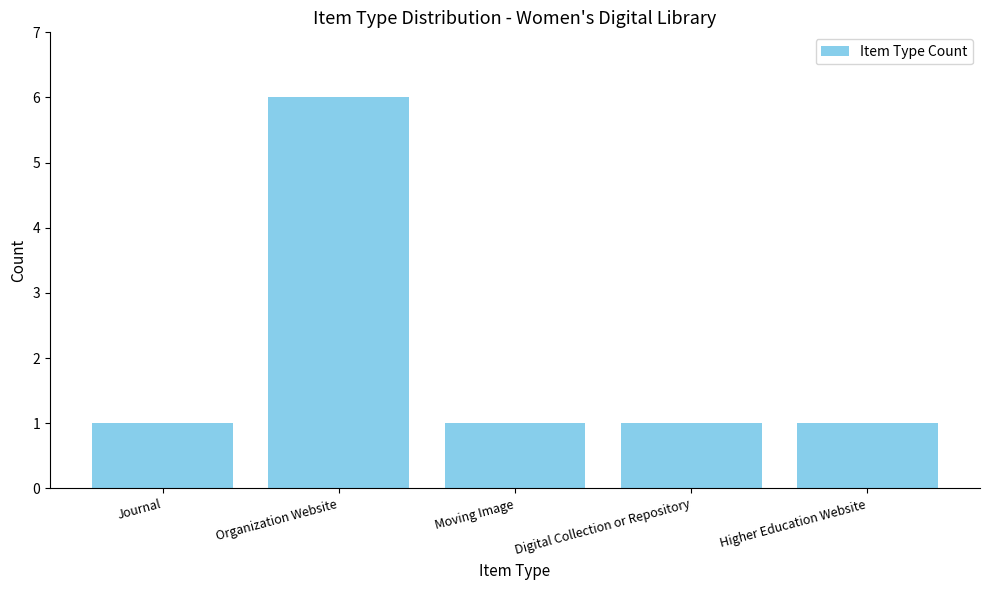

Does the chart contain stacked bars?

No